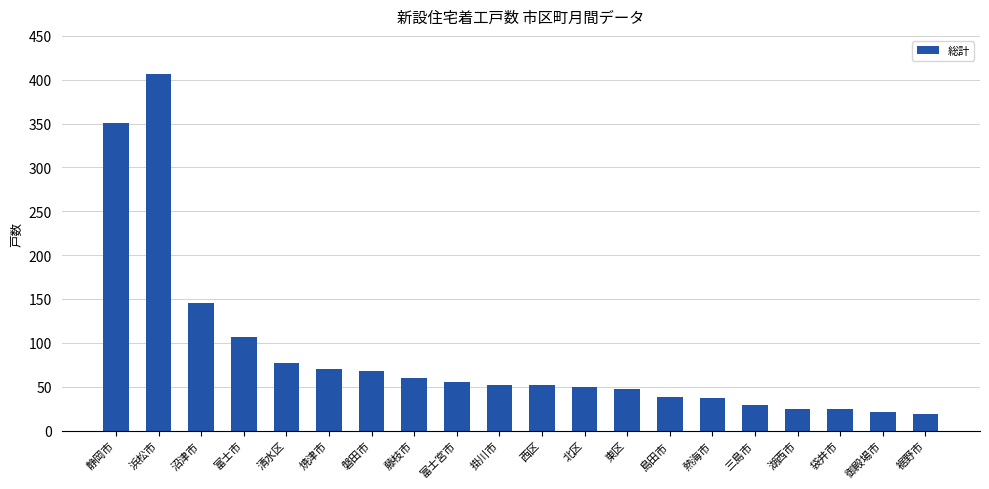

Is it true that the value at 浜松市 is 407?

True